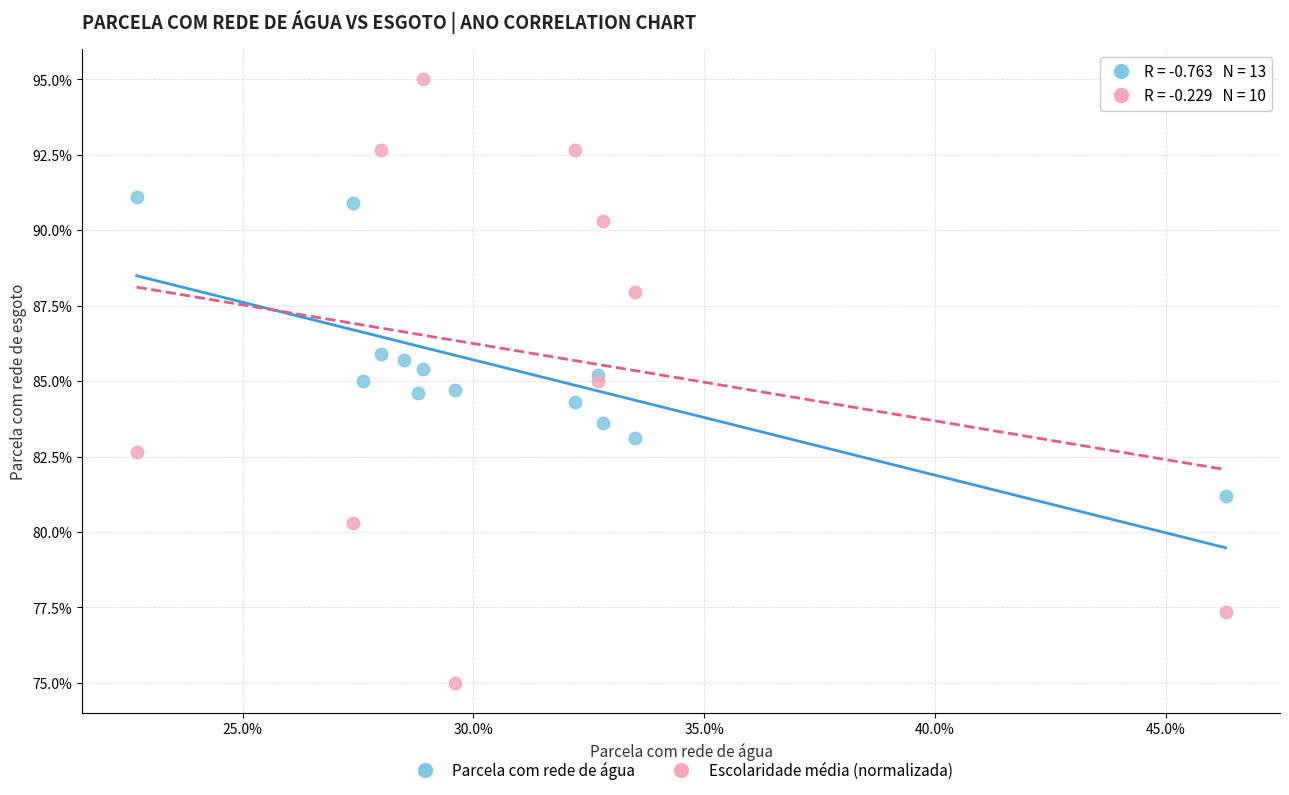

What are all the series names shown in the legend?

Parcela com rede de água, Escolaridade média (normalizada)